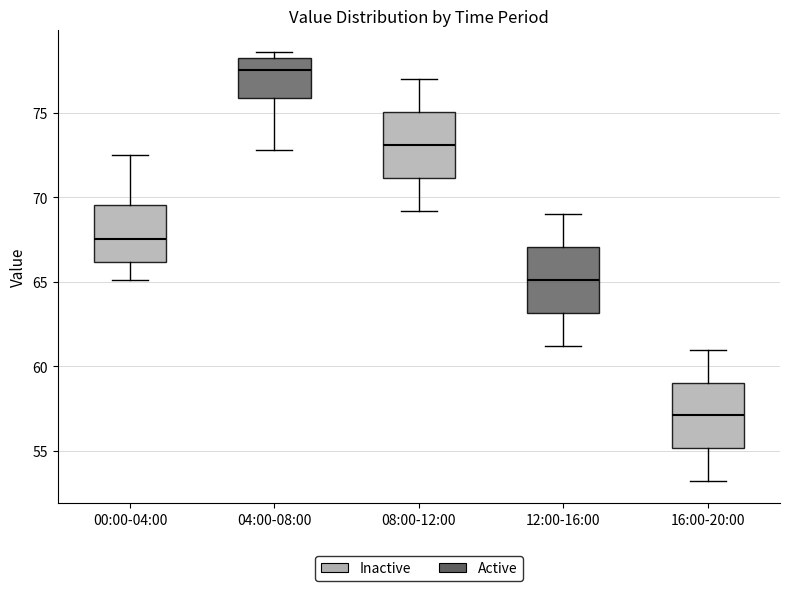

Reading left to right, read every box against the y-axis: the position of its median line, the range the box covers, and the ends of its whiskers. The values are not printed on the chart, so give them approximately, as read against the axis.

00:00-04:00: median 67.5, box 66.0 to 69.5, whiskers 65.0 to 72.5
04:00-08:00: median 77.5, box 76.0 to 78.0, whiskers 73.0 to 78.5
08:00-12:00: median 73.0, box 71.0 to 75.0, whiskers 69.0 to 77.0
12:00-16:00: median 65.0, box 63.0 to 67.0, whiskers 61.0 to 69.0
16:00-20:00: median 57.0, box 55.0 to 59.0, whiskers 53.0 to 61.0